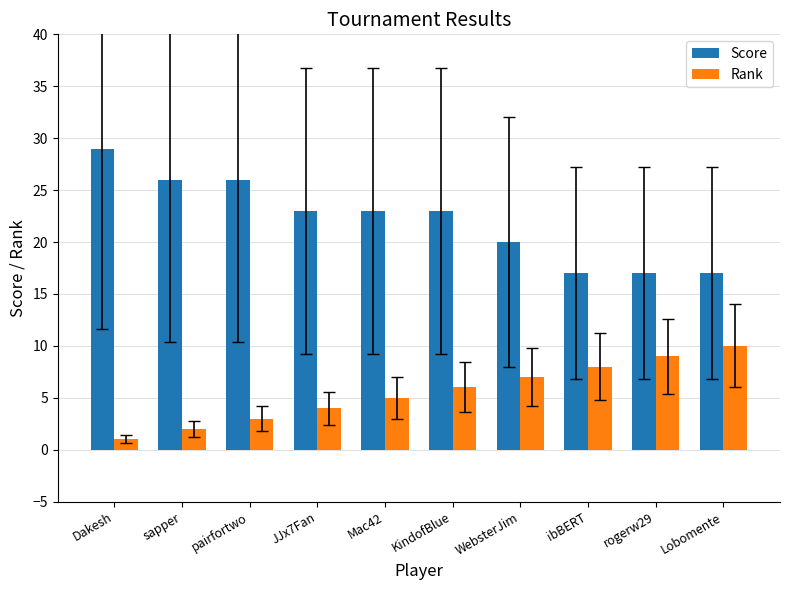

What is the sum of the Rank values at KindofBlue and Mac42?

11